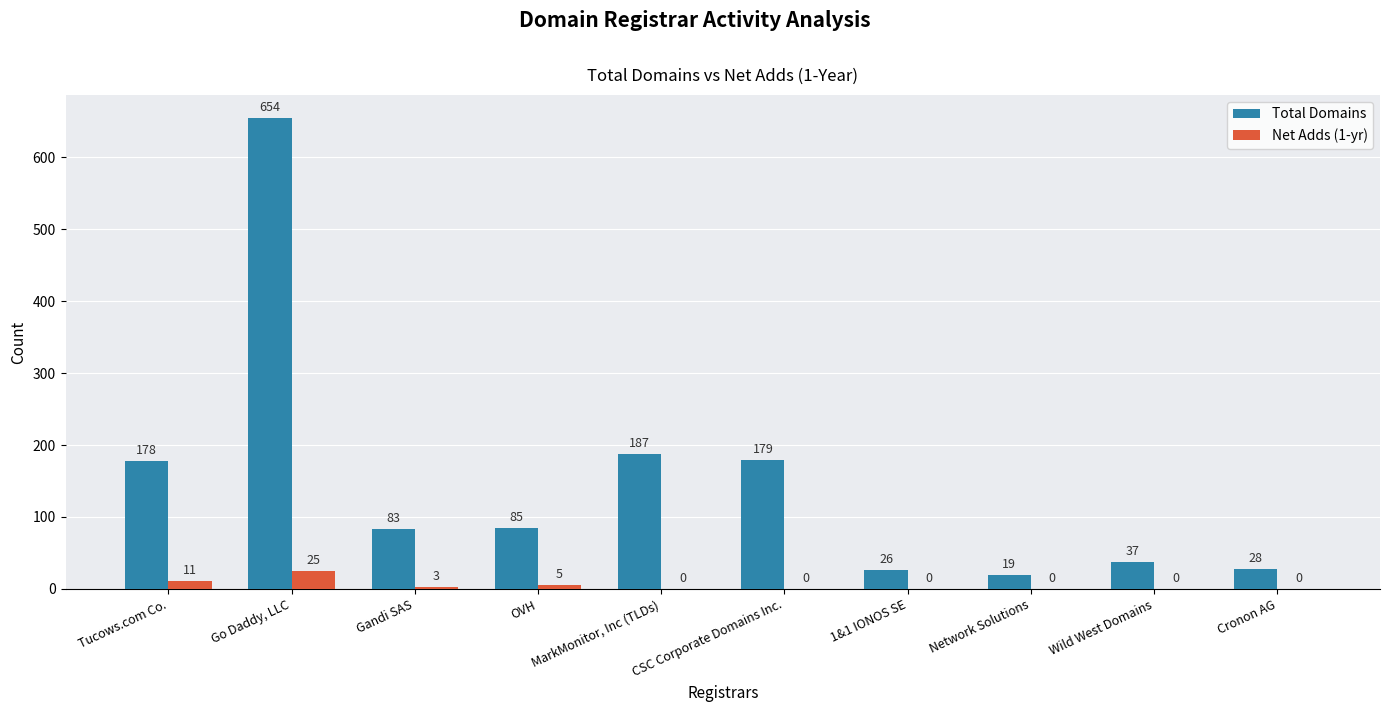

How many series are shown in this chart?

2